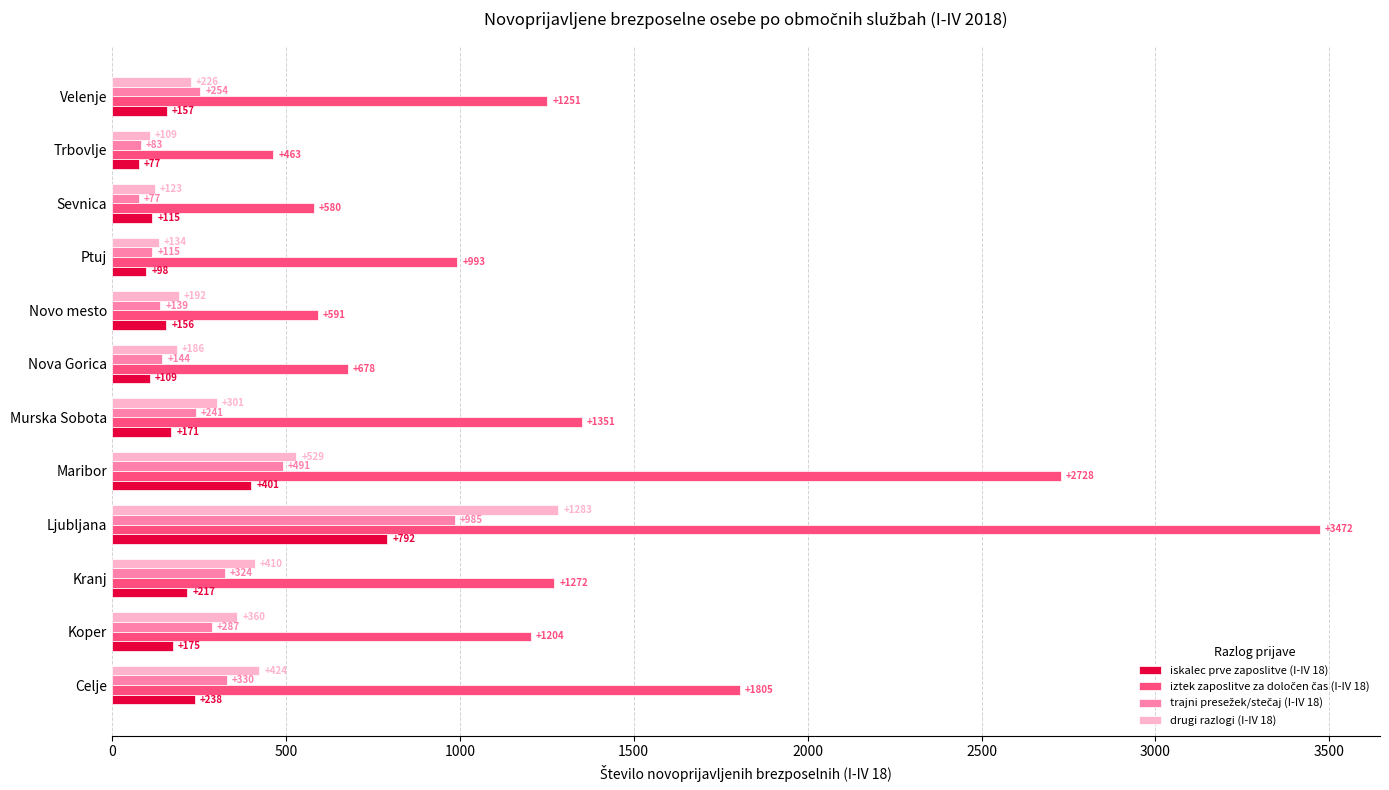

At which category does the chart reach its peak across all series?

Ljubljana